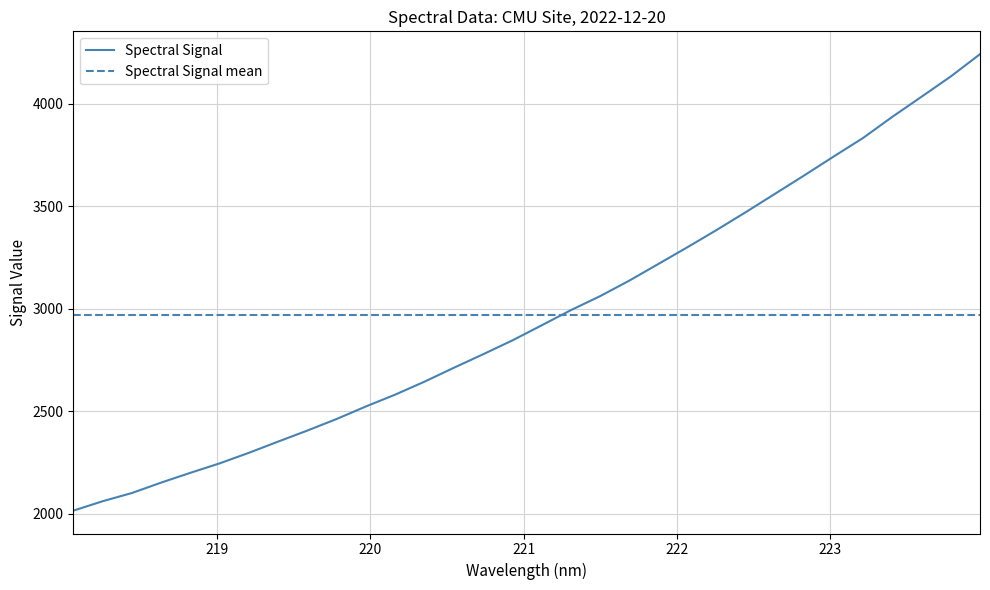

What is the lowest value of the Spectral Signal series?

2015.5